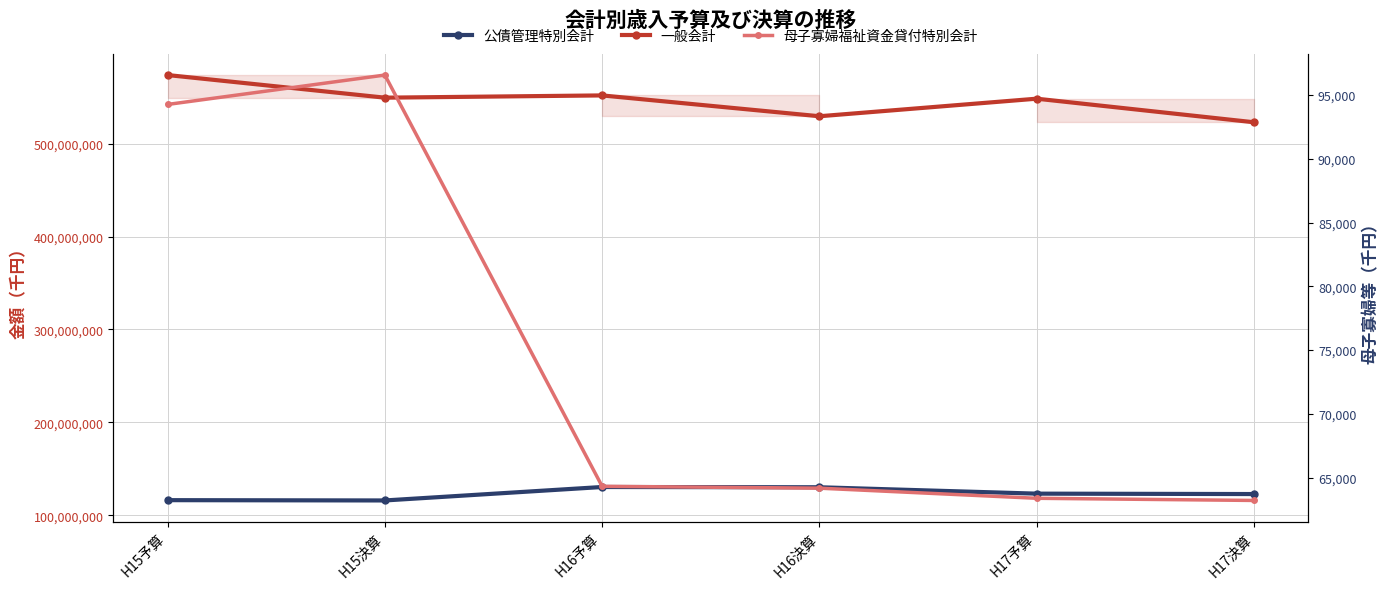

List the series in order of their peak value, highest first.

一般会計, 公債管理特別会計, 母子寡婦福祉資金貸付特別会計